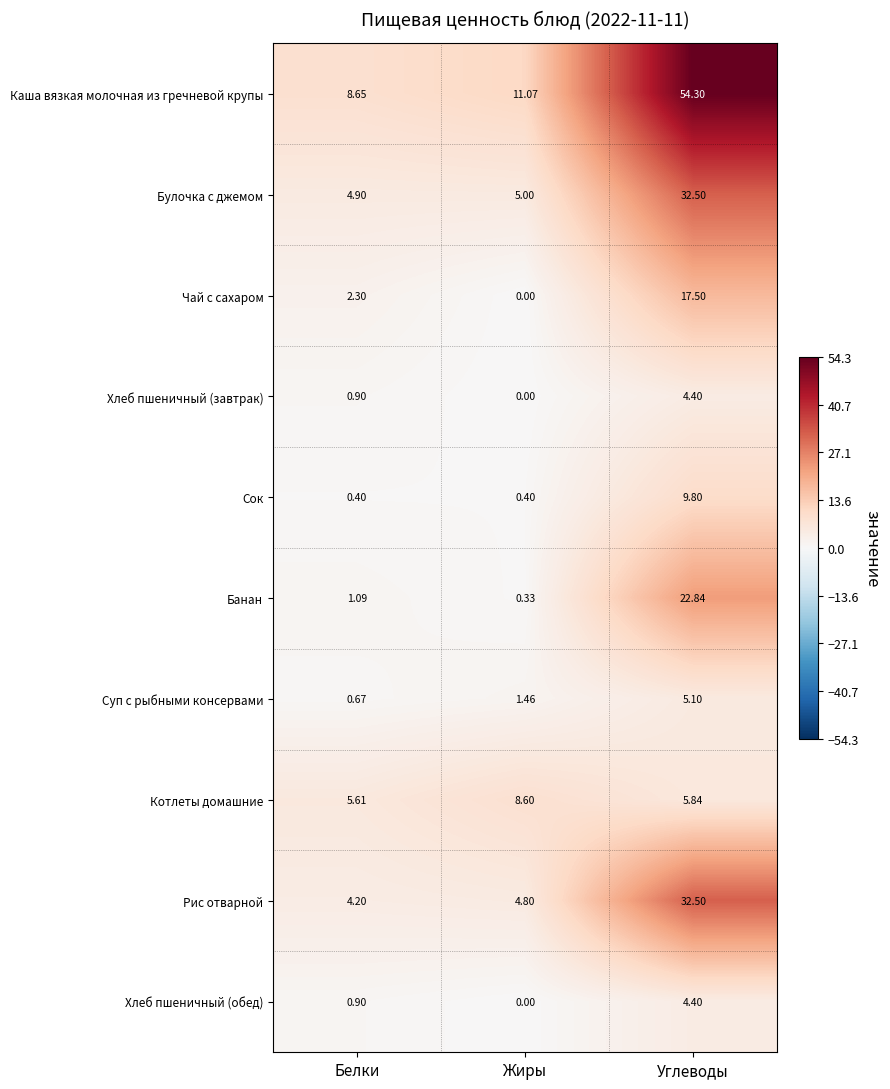

List the labels in order of Булочка с джемом value, smallest first.

Белки, Жиры, Углеводы